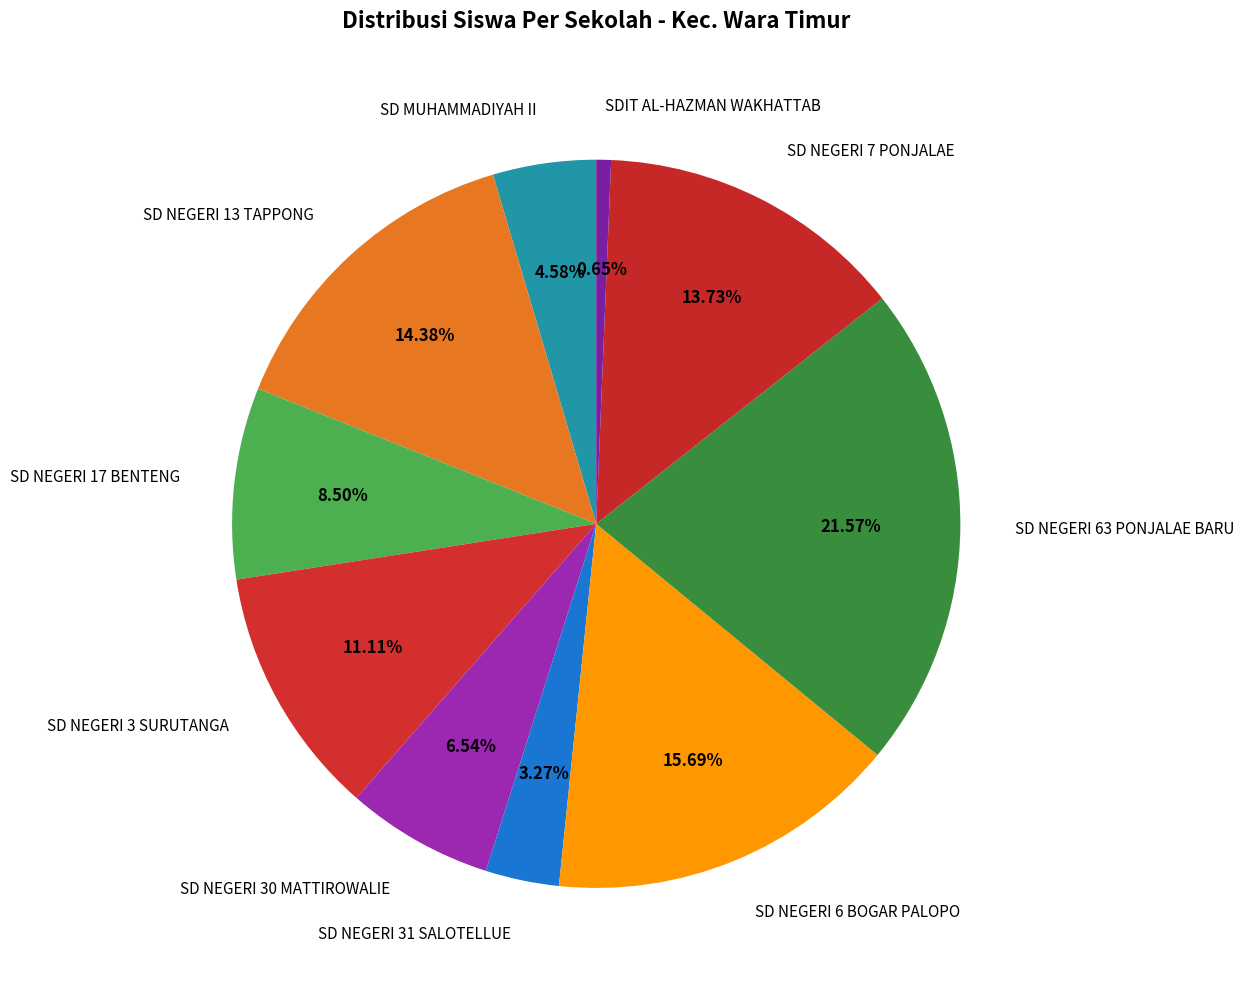

Rank the categories by value from highest to lowest.

SD NEGERI 63 PONJALAE BARU, SD NEGERI 6 BOGAR PALOPO, SD NEGERI 13 TAPPONG, SD NEGERI 7 PONJALAE, SD NEGERI 3 SURUTANGA, SD NEGERI 17 BENTENG, SD NEGERI 30 MATTIROWALIE, SD MUHAMMADIYAH II, SD NEGERI 31 SALOTELLUE, SDIT AL-HAZMAN WAKHATTAB